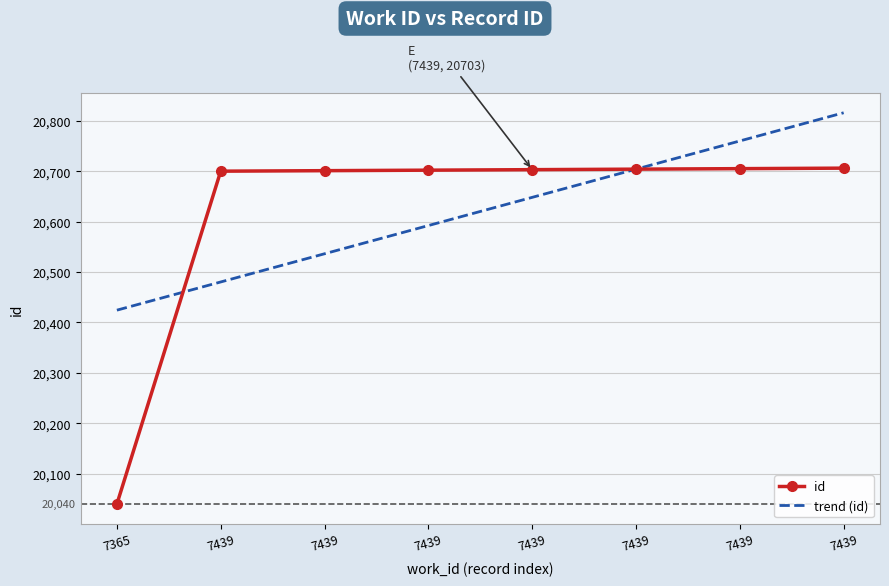

How many distinct data groups are displayed?

2